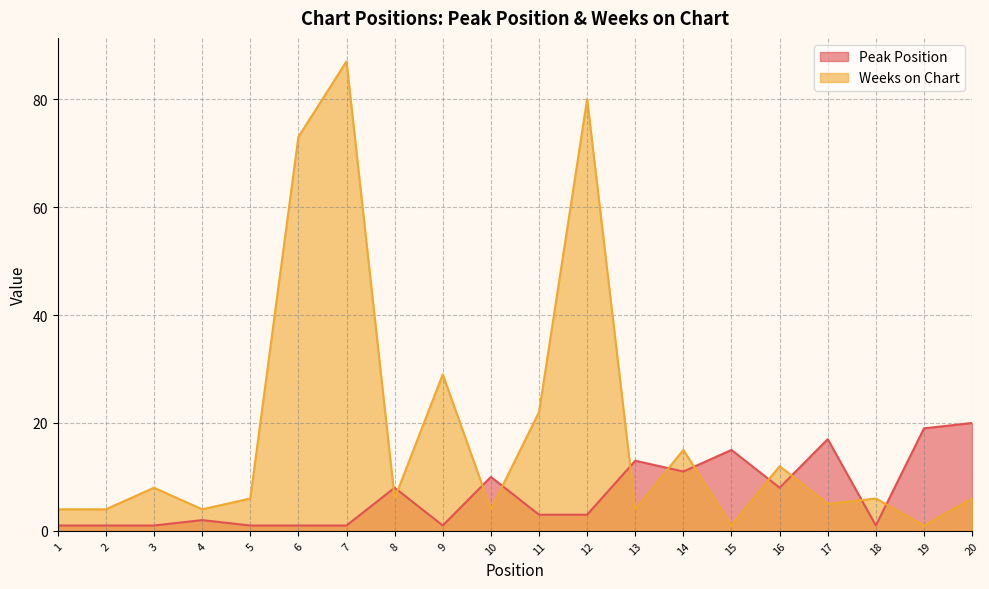

At which label is Peak Position closest to 10?

10